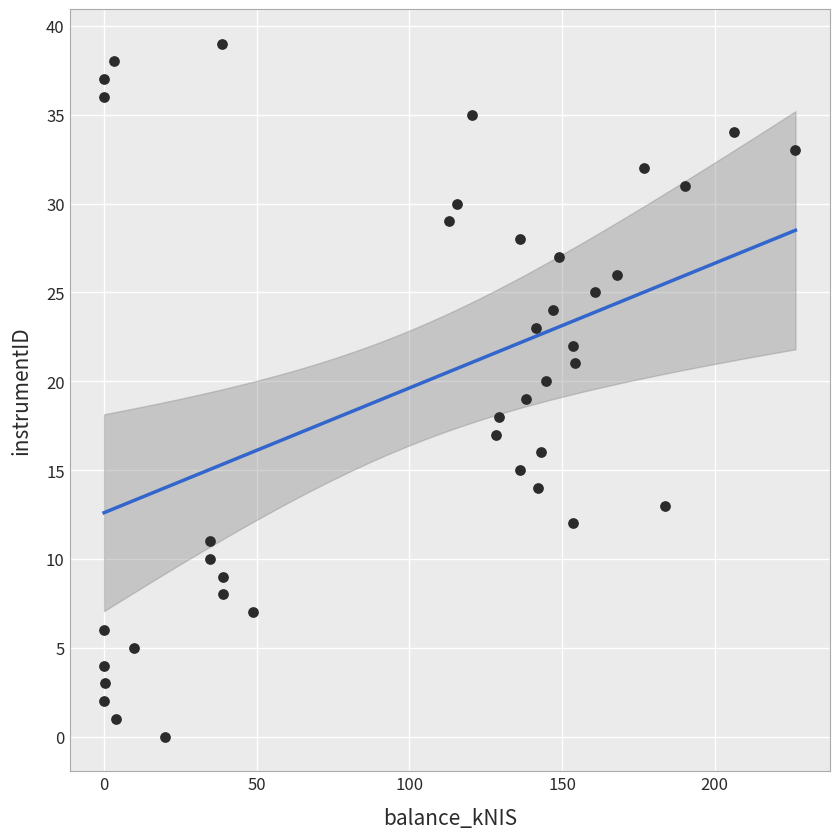

How many data points are displayed?

40